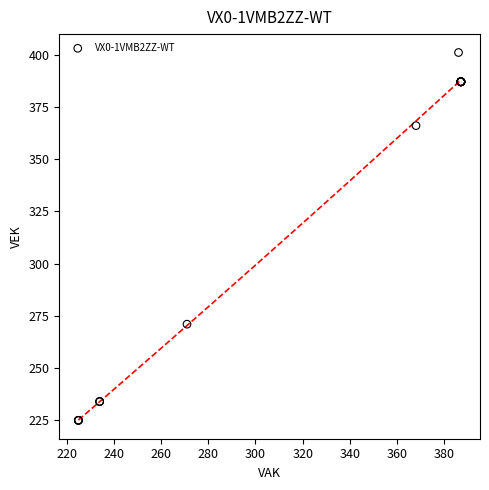

What Y value in the scatter plot is closest to 313?

271